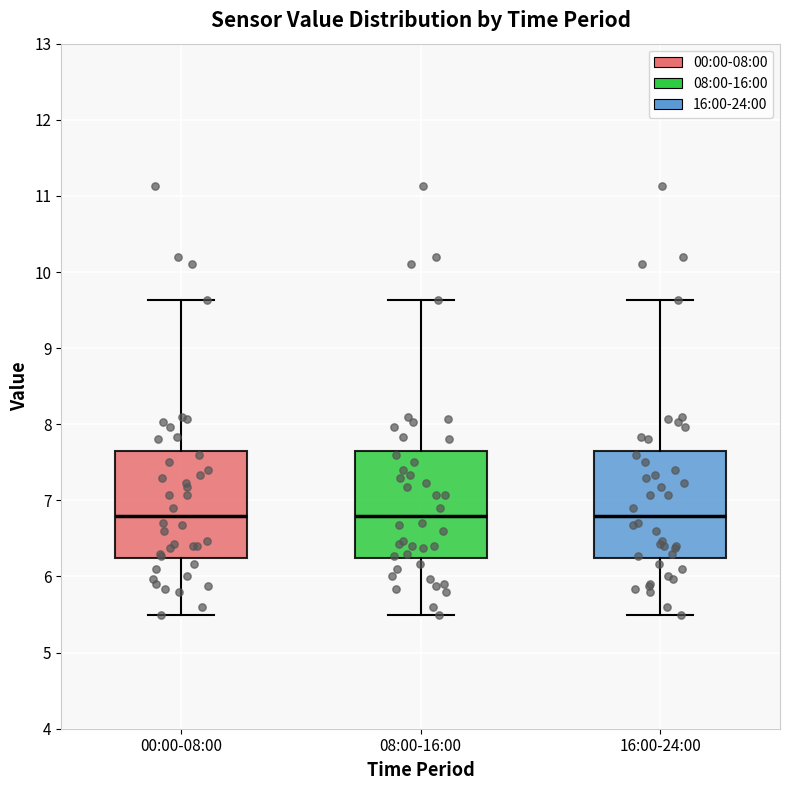

Reading left to right, transcribe this box plot: for each box, give where its median line is, the range the box spans, and where its two whiskers end, as read against the y-axis. The values are not printed on the chart, so give them approximately, as read against the axis.

00:00-08:00: median 6.8, box 6.2 to 7.7, whiskers 5.5 to 9.6
08:00-16:00: median 6.8, box 6.2 to 7.7, whiskers 5.5 to 9.6
16:00-24:00: median 6.8, box 6.2 to 7.7, whiskers 5.5 to 9.6